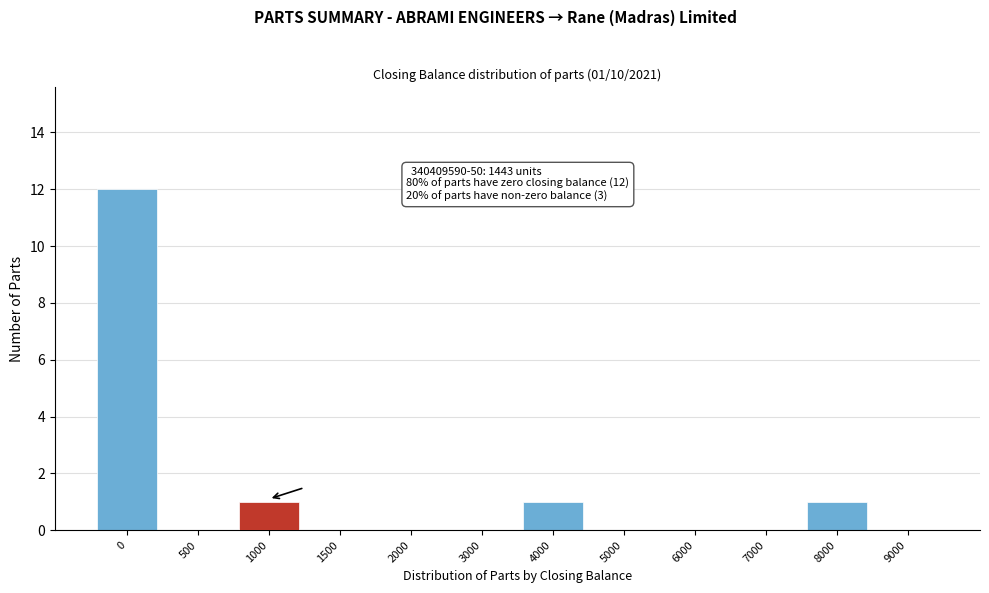

Reading right to left, extract all data points from this chart.

9000=0	8000=1	7000=0	6000=0	5000=0	4000=1	3000=0	2000=0	1500=0	1000=1	500=0	0=12